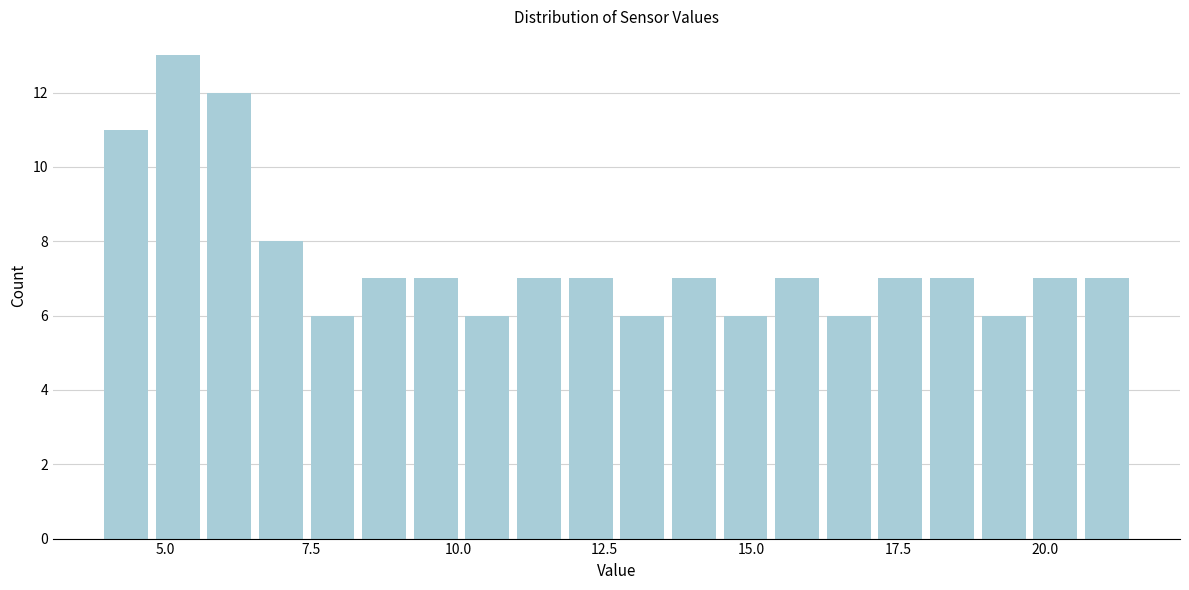

Around what value on the x-axis is the tallest bar? Give the approximate position of its centre, as read against the axis.

5.0